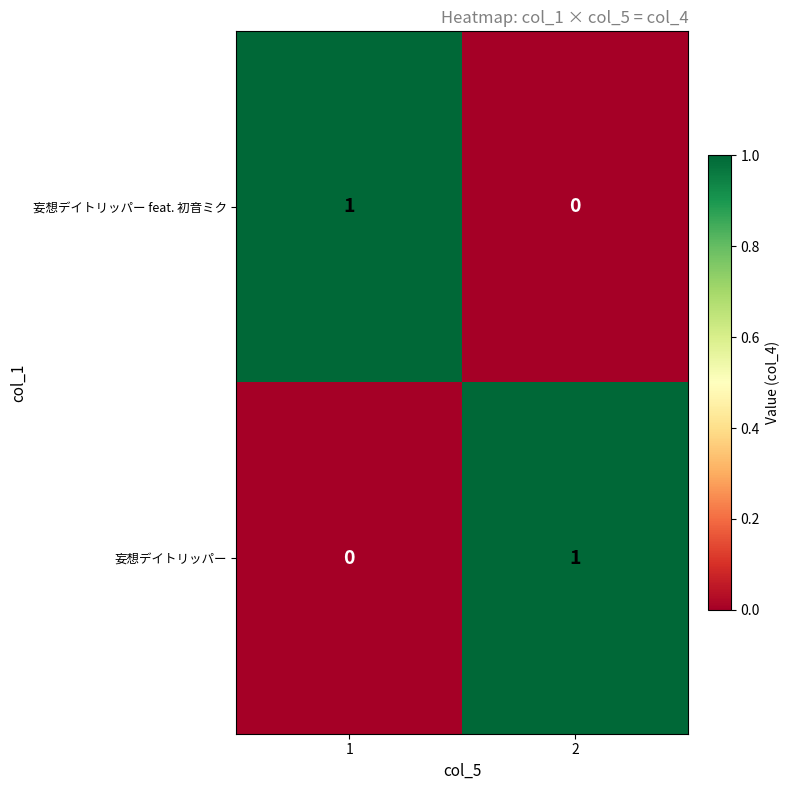

Is it true that 妄想デイトリッパー feat. 初音ミク equals 1 at 1?

True